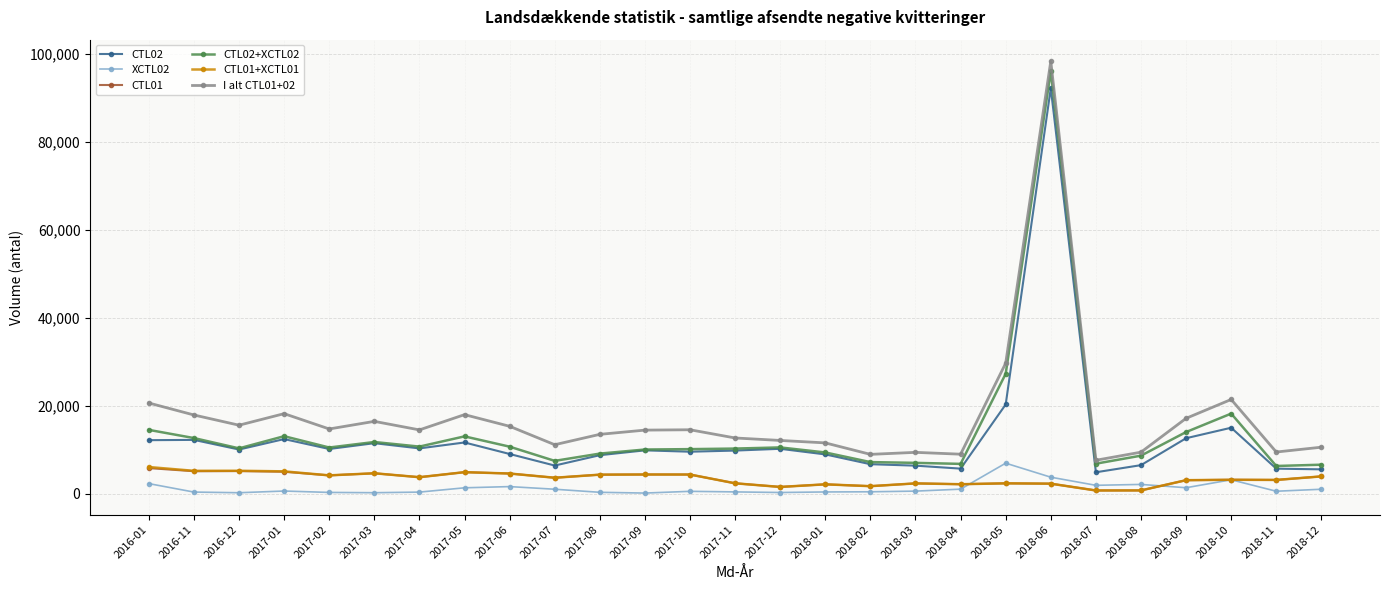

Where does the CTL02+XCTL02 series first go above 10351?

2016-01